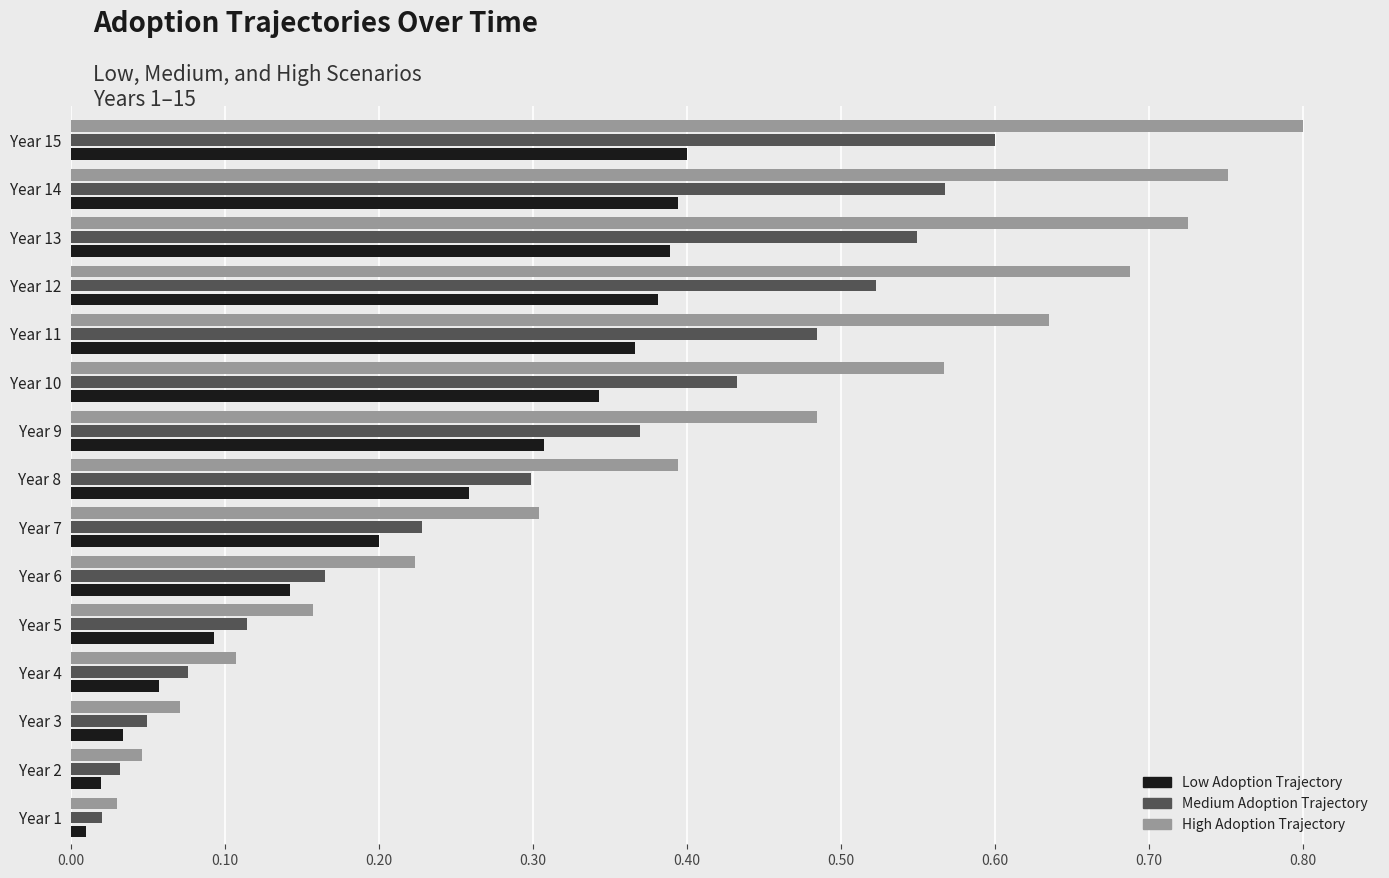

List the labels in order of Medium Adoption Trajectory value, largest first.

Year 15, Year 14, Year 13, Year 12, Year 11, Year 10, Year 9, Year 8, Year 7, Year 6, Year 5, Year 4, Year 3, Year 2, Year 1